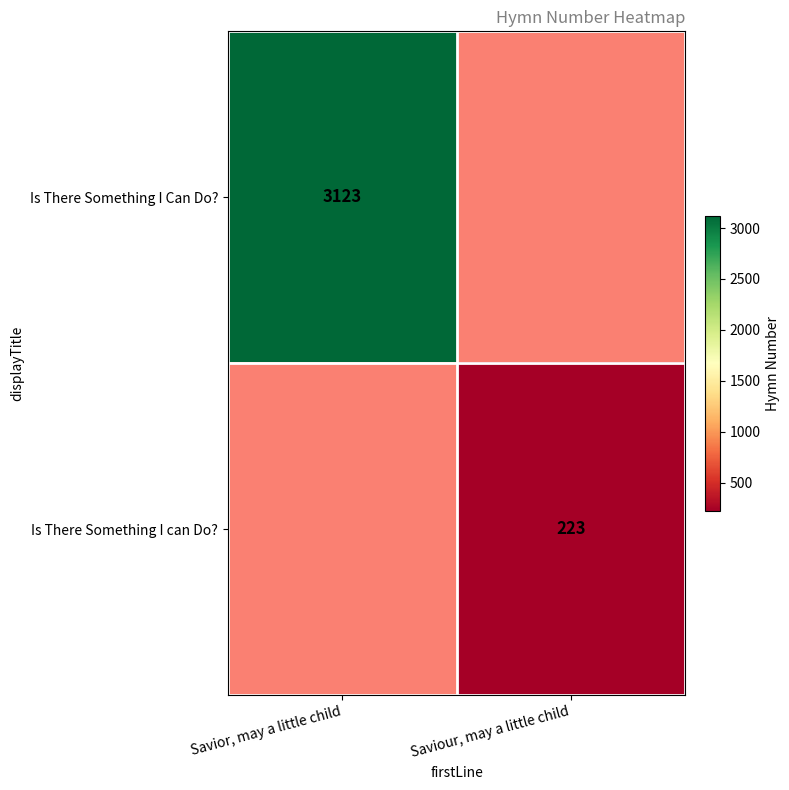

How many data points does each series have?

2